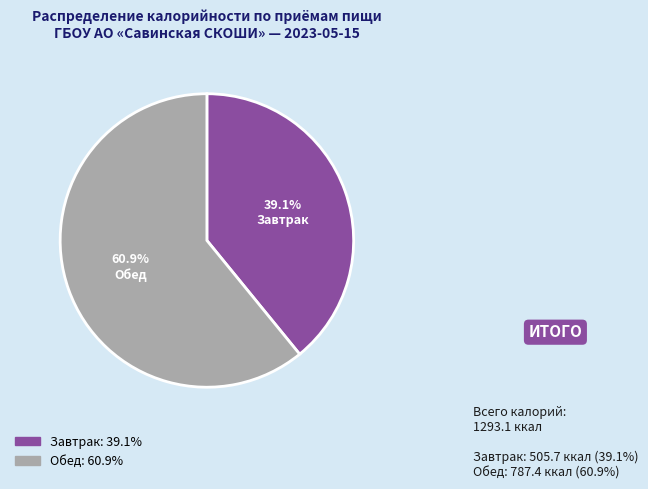

To the nearest percent, what is the difference between the largest and smallest slice percentages?

22%